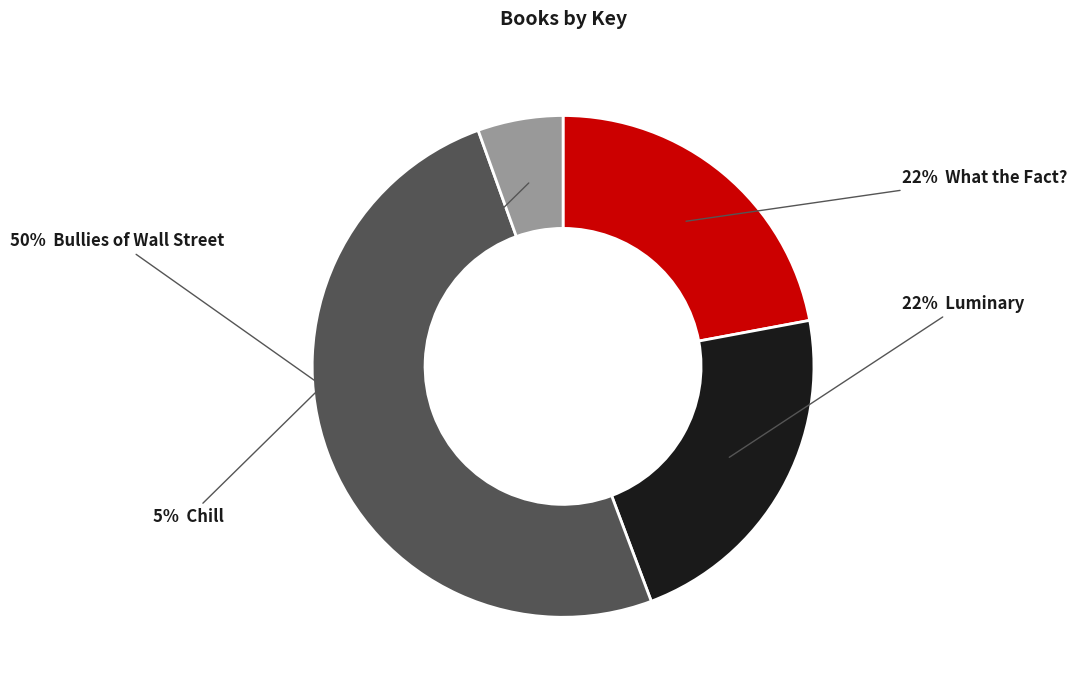

Count the number of slices in the pie.

4